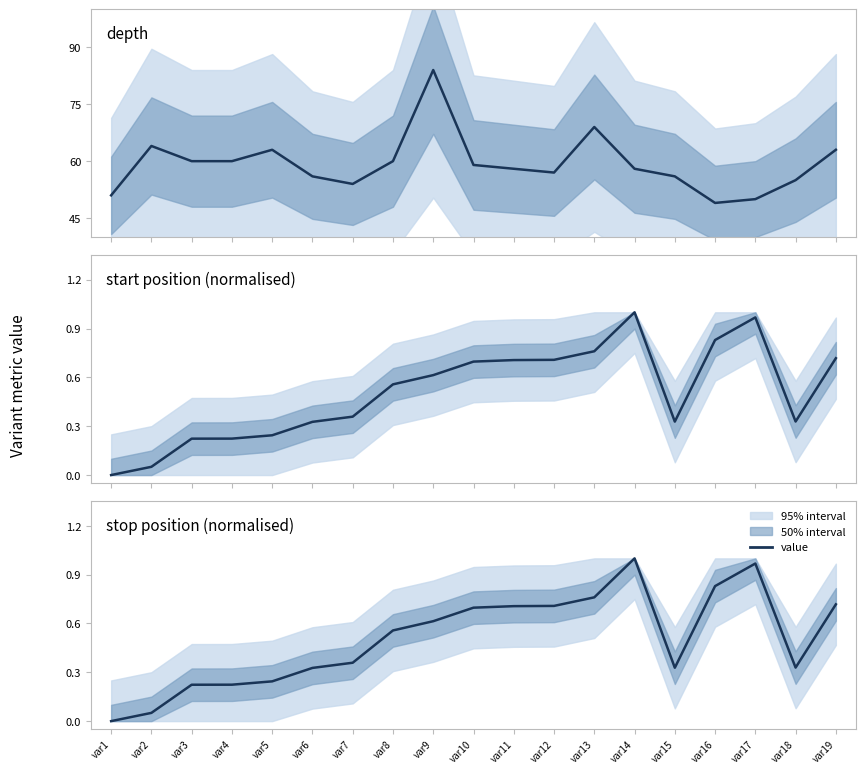

How many points are lower than both their immediate neighbors (excluding endpoints)?

2